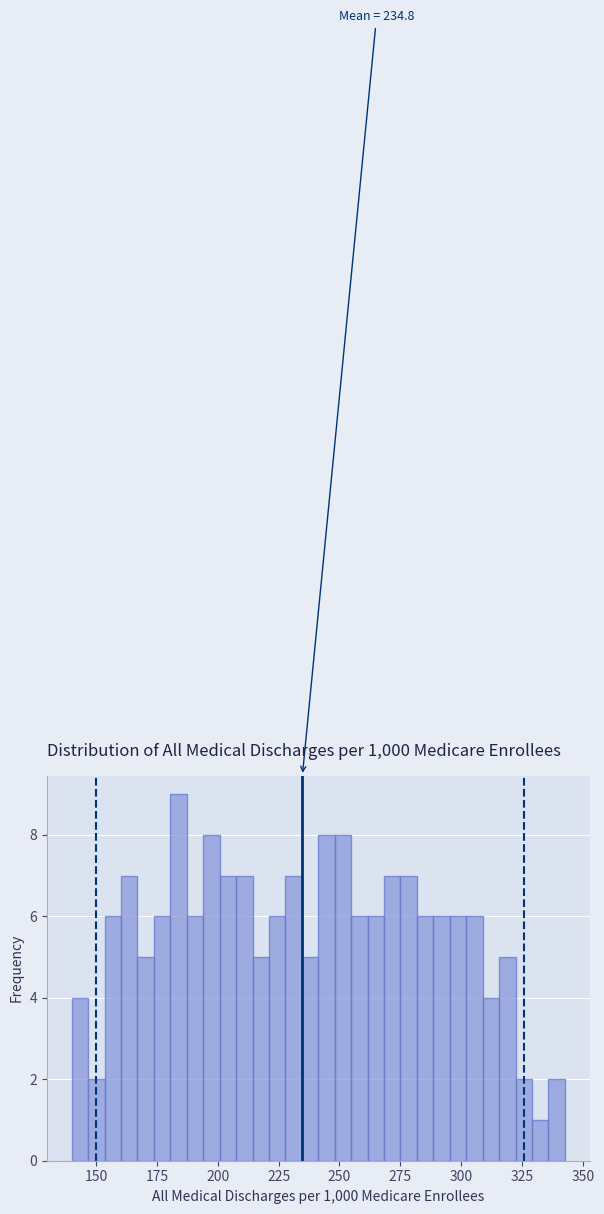

Around what value on the x-axis is the tallest bar? Give the approximate position of its centre, as read against the axis.

185